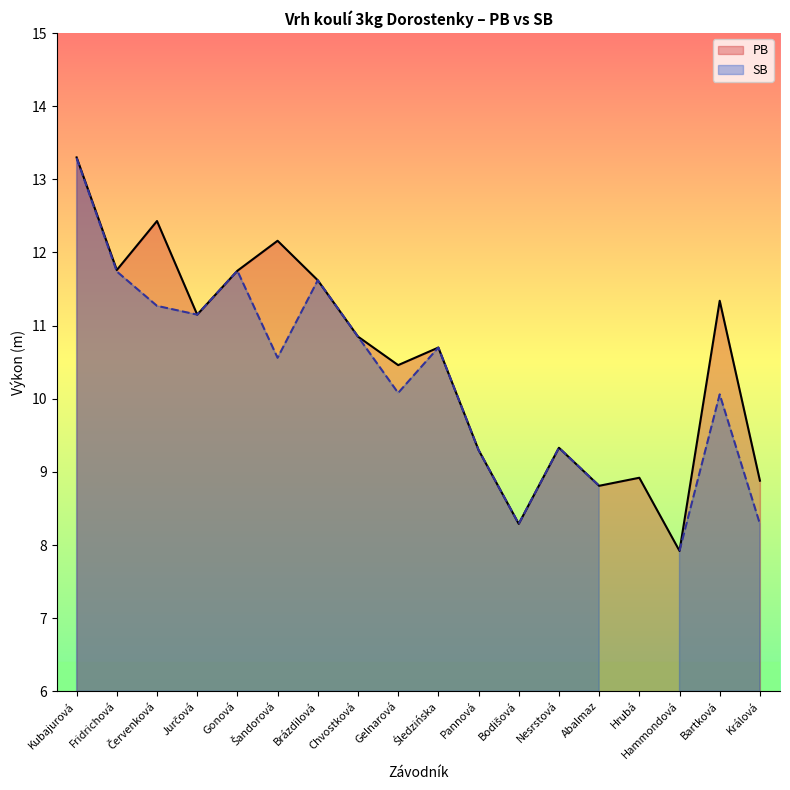

What is the average value?

10.5